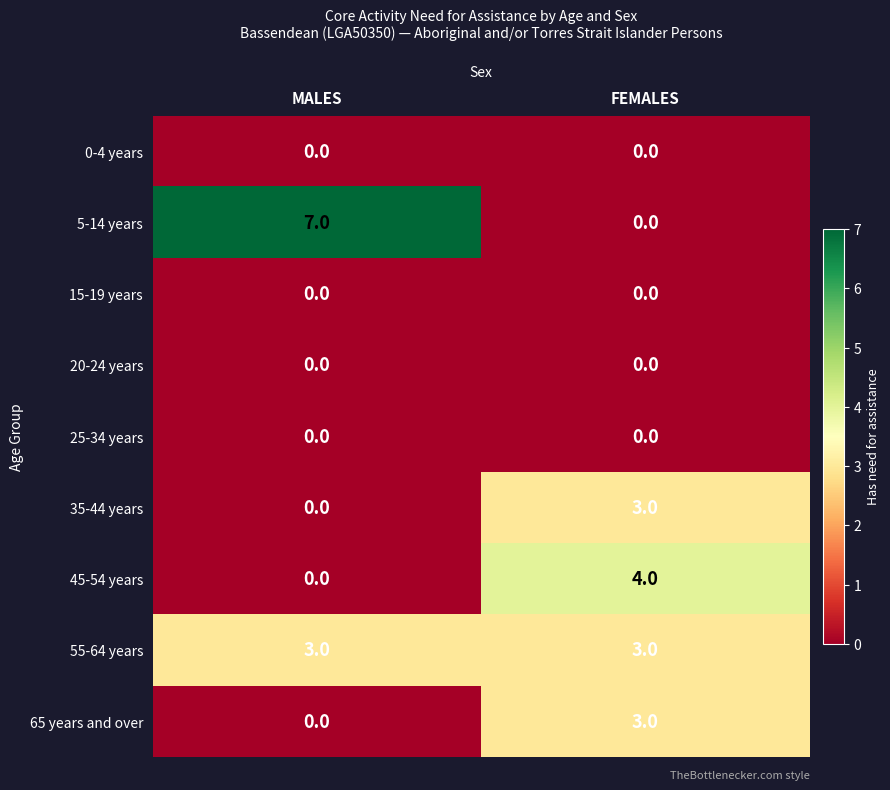

True or false: 5-14 years has a value of 12 at MALES.

False